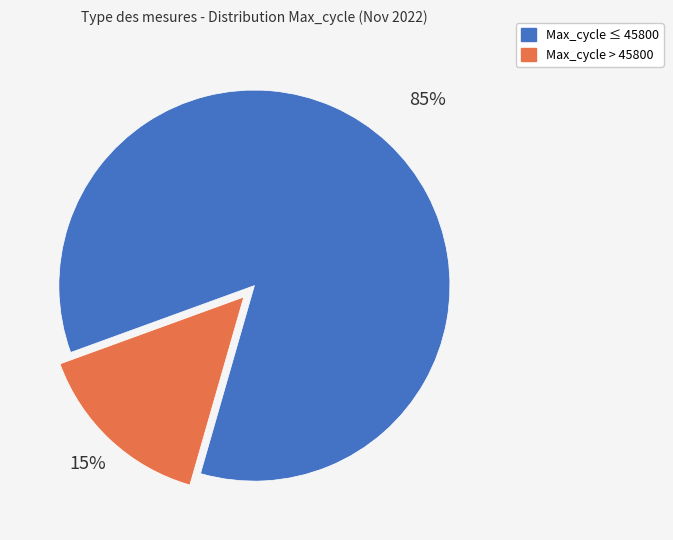

Is there a majority slice in this chart?

Yes